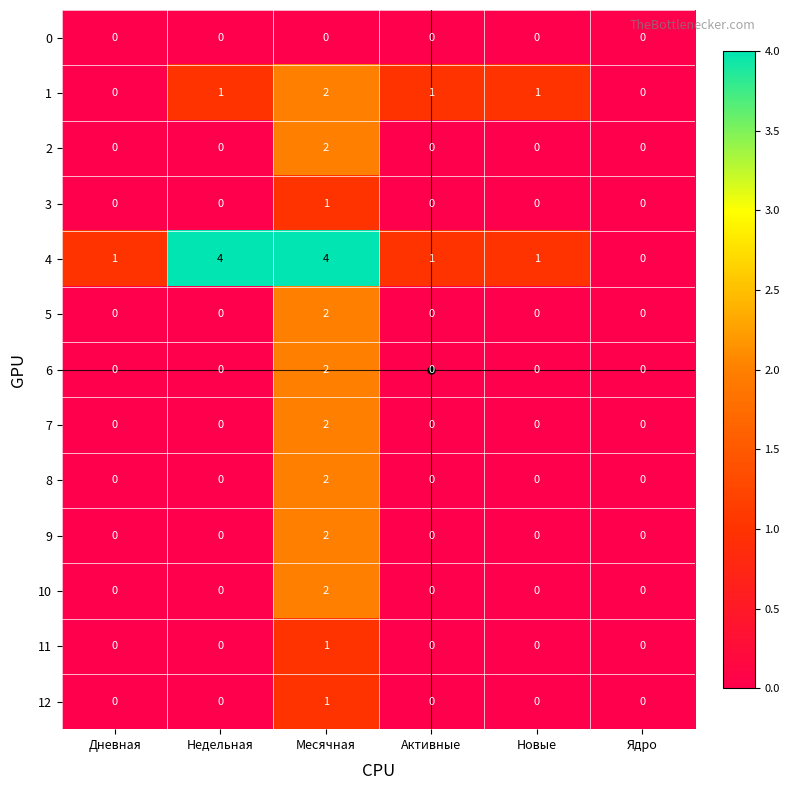

At which label does 9 reach its peak?

Месячная